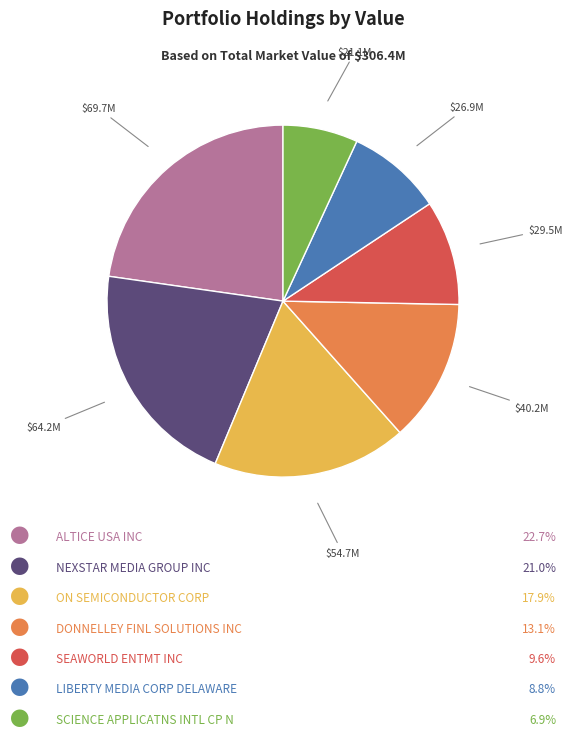

Is there a majority slice in this chart?

No